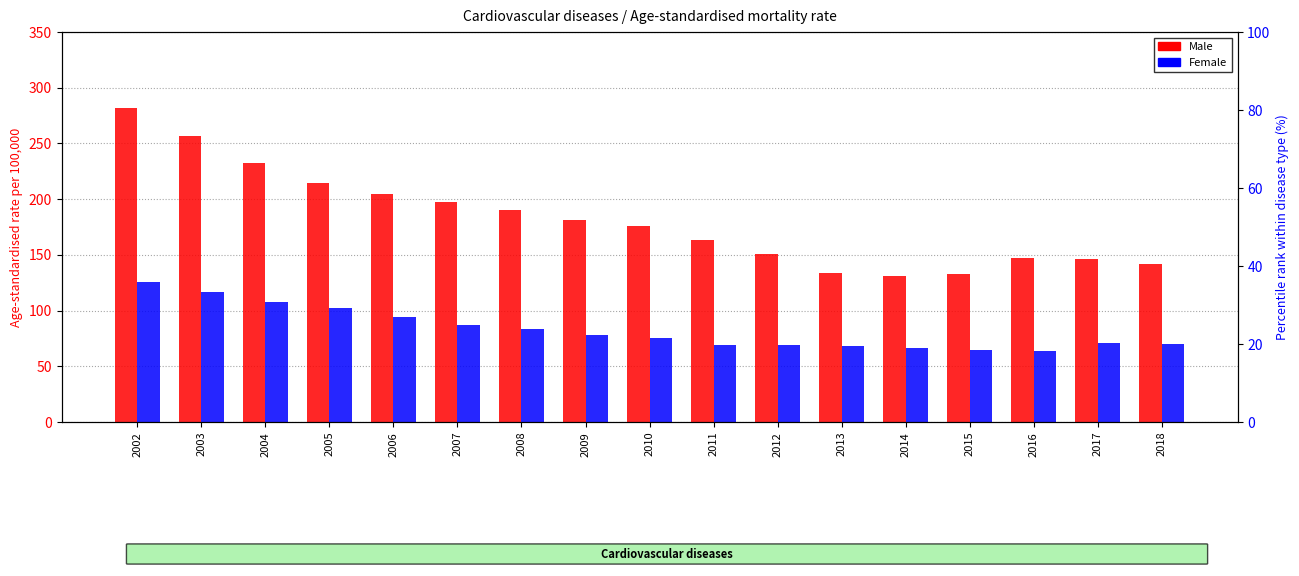

What is the highest value of the Female series?

126.0